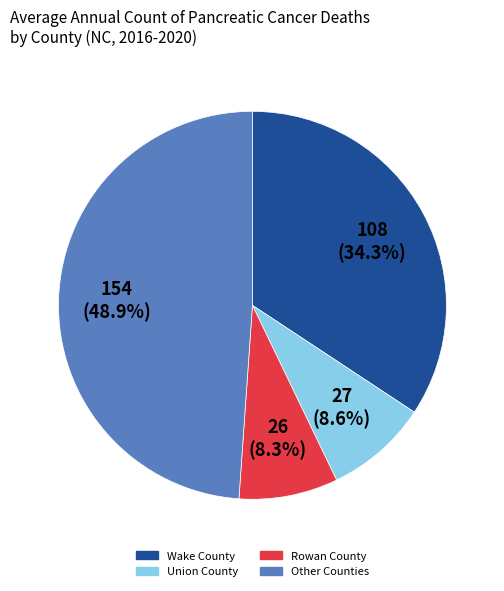

What portion of the pie excludes Other Counties?

51.1%